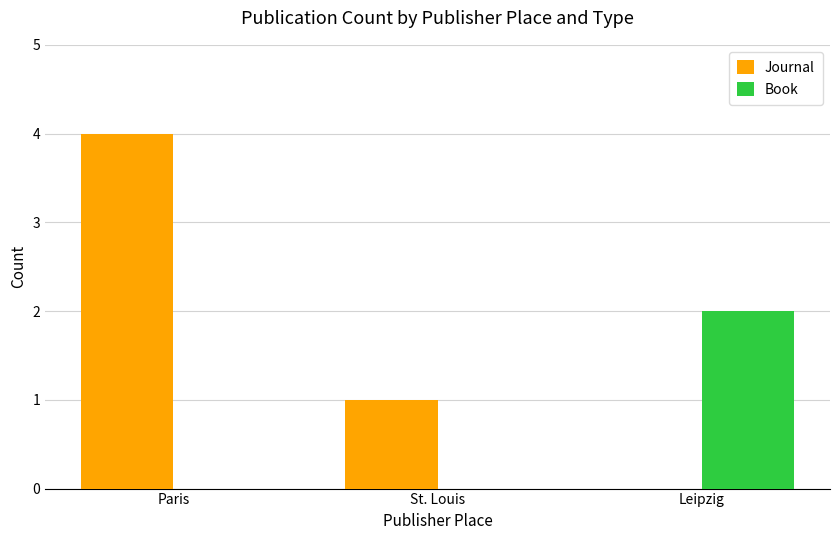

Are the bars grouped side by side (vs. stacked)?

Yes